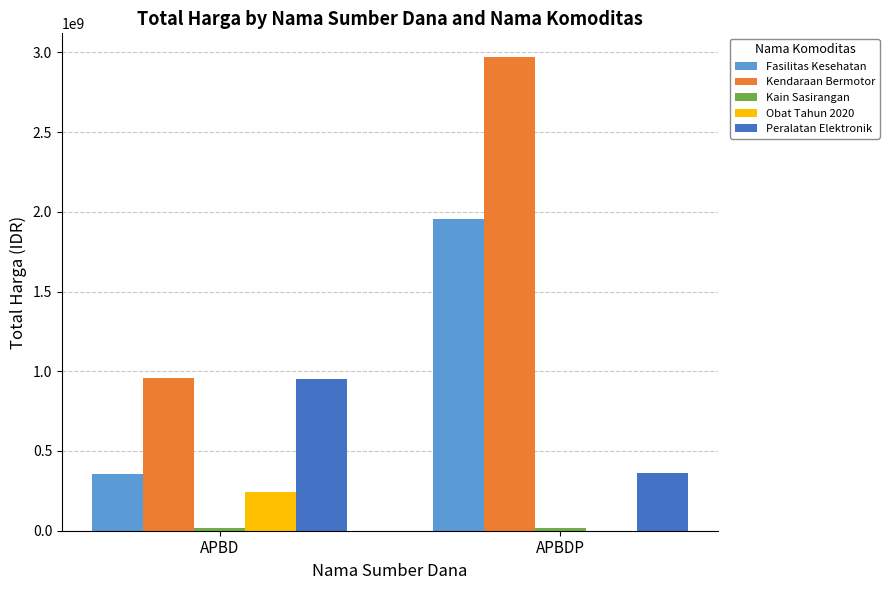

Is the value of Fasilitas Kesehatan at APBD greater than the value of Peralatan Elektronik at APBD?

No